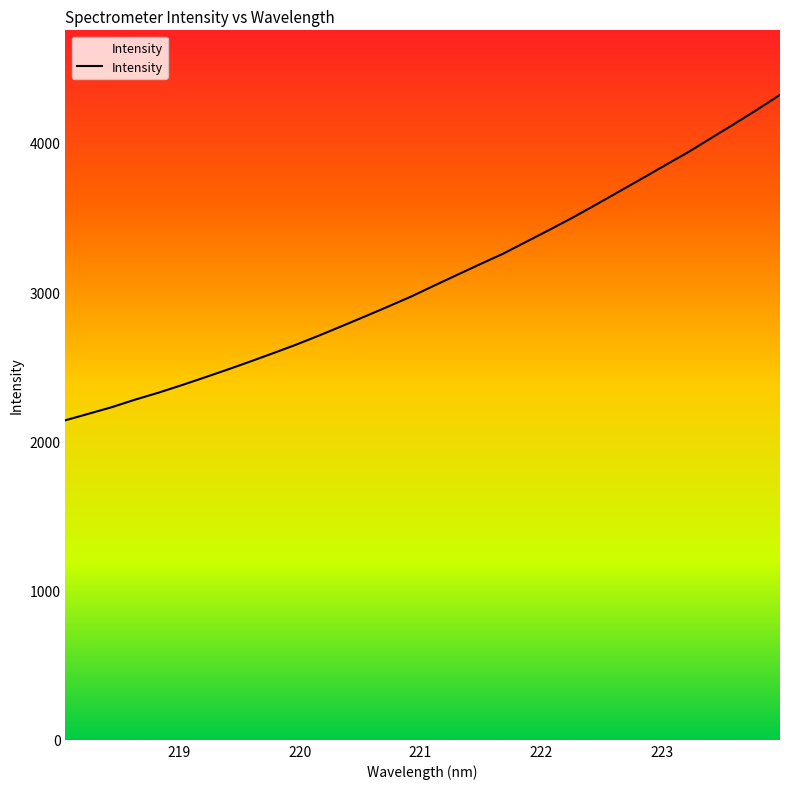

What is the difference between the maximum and minimum values?

2180.3